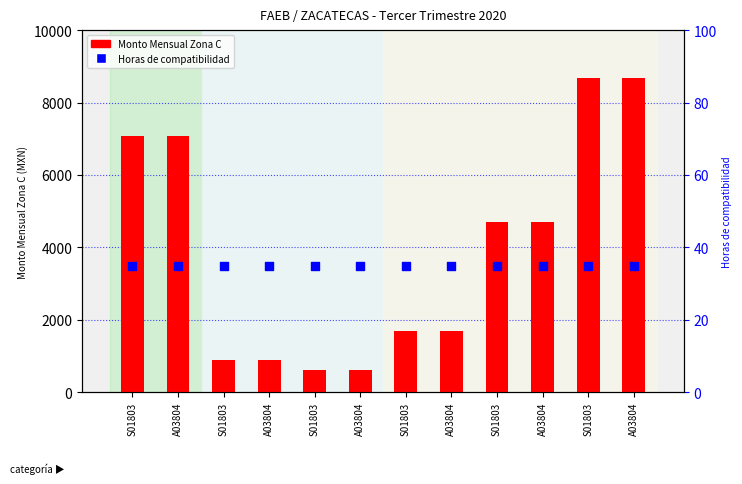

Which series has the largest total across all categories?

Monto Mensual Zona C